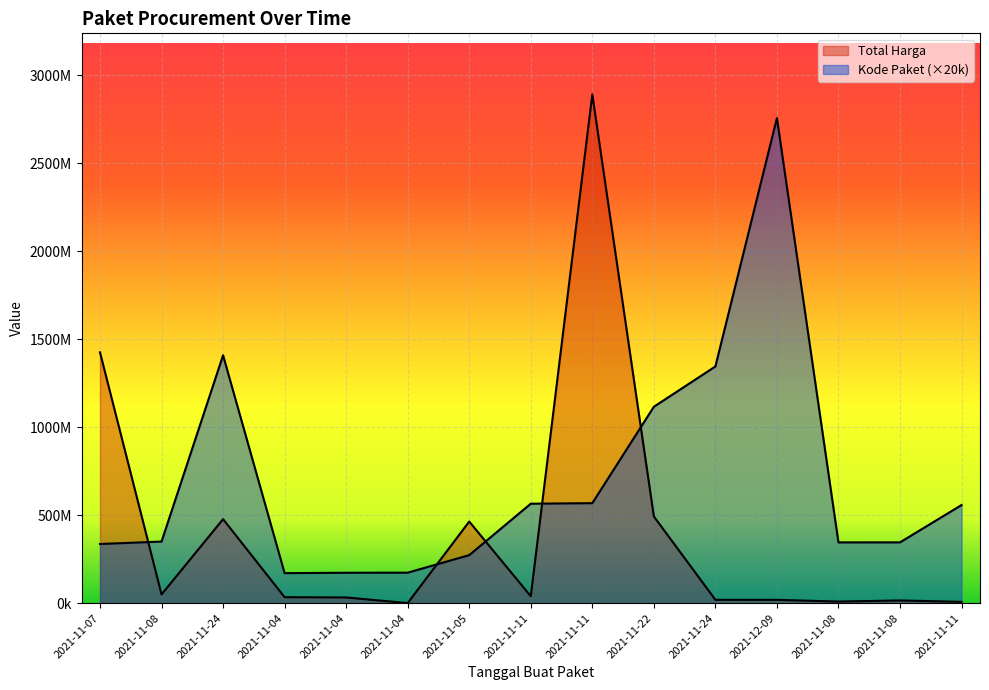

Reading right to left, list all the values displayed in this chart.

Total Harga: 7401240	15513960	9180000	18900000	19175000	493000000	2892122000	39440000	464002100	577875	32441200	34000000	477600000	49730040	1425867900
Kode Paket: 557820000	345660000	345440000	2757520000	1345580000	1116520000	568500000	565420000	273040000	173360000	172920000	170600000	1409060000	350180000	336460000